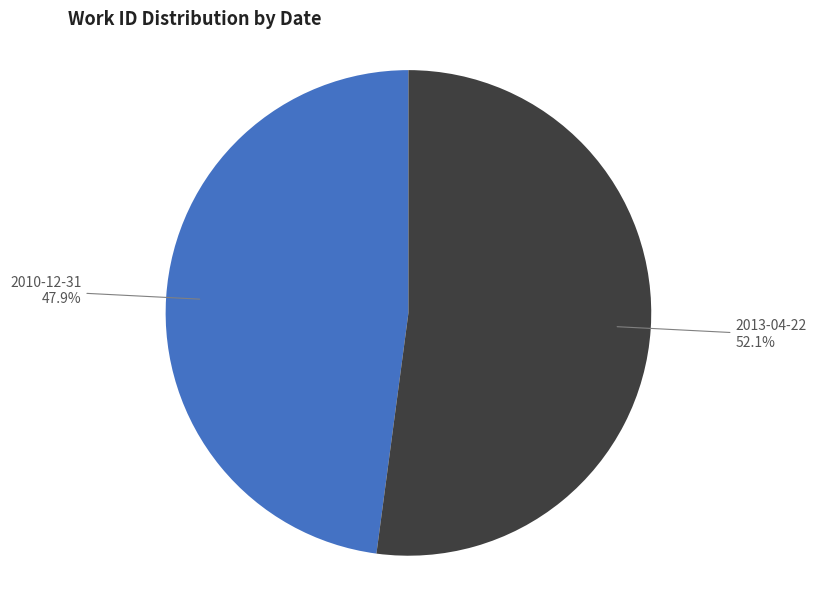

Between 2013-04-22 and 2010-12-31, which is larger?

2013-04-22